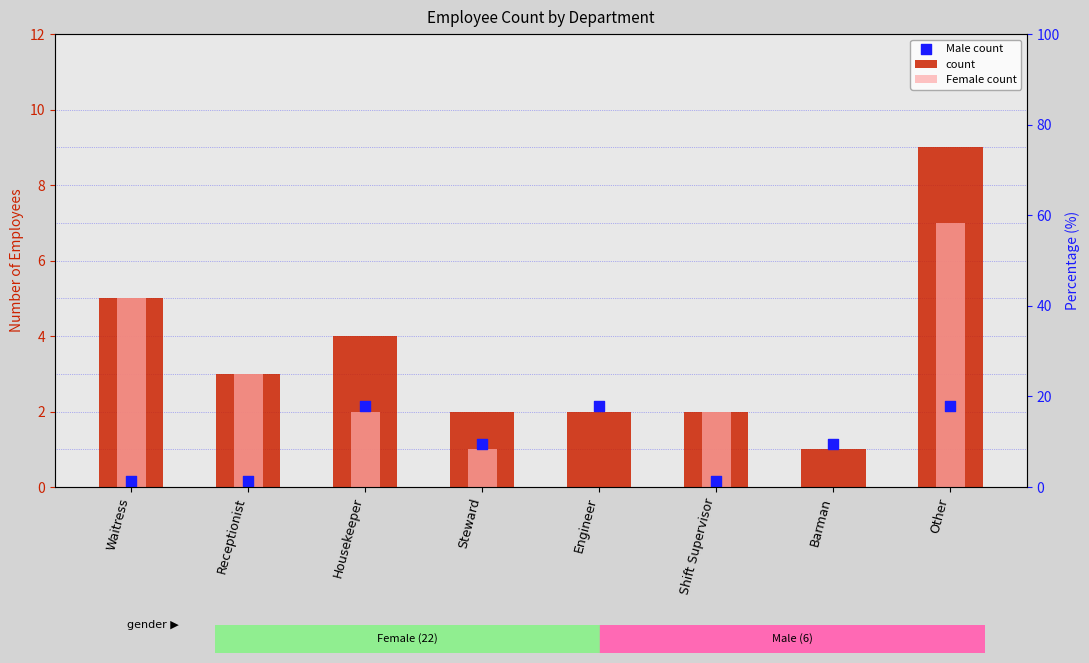

At how many categories does at least one series exceed 8?

1